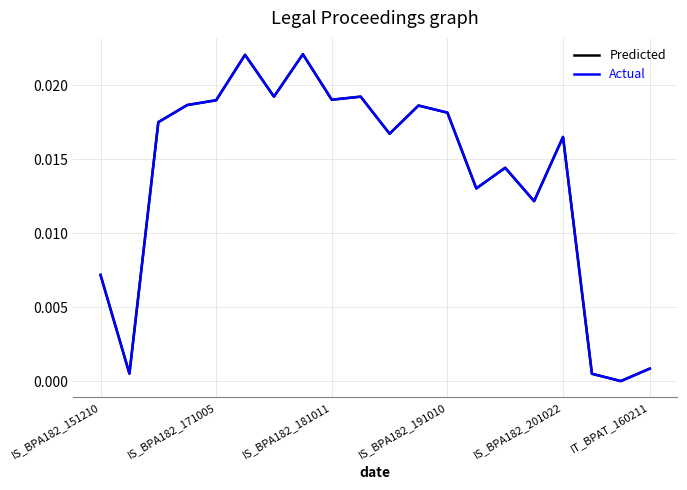

Which series has the widest spread of values?

Actual